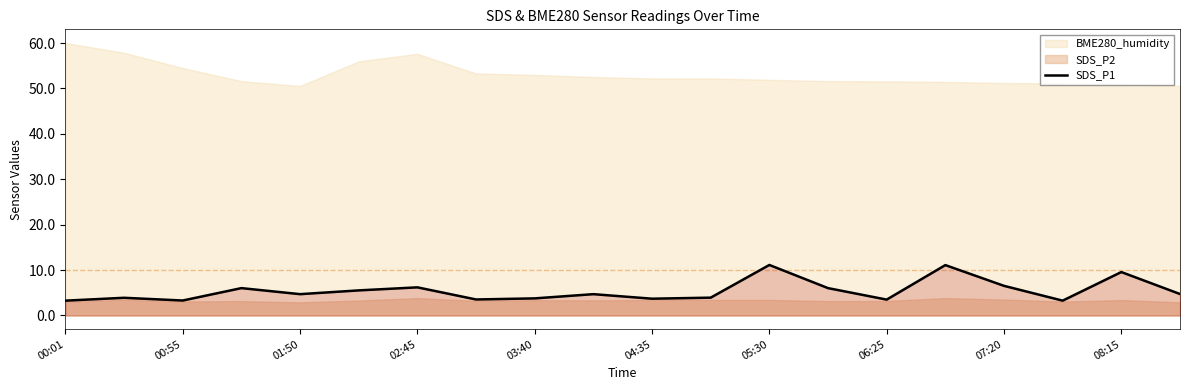

What is the sum of all values?

108.4